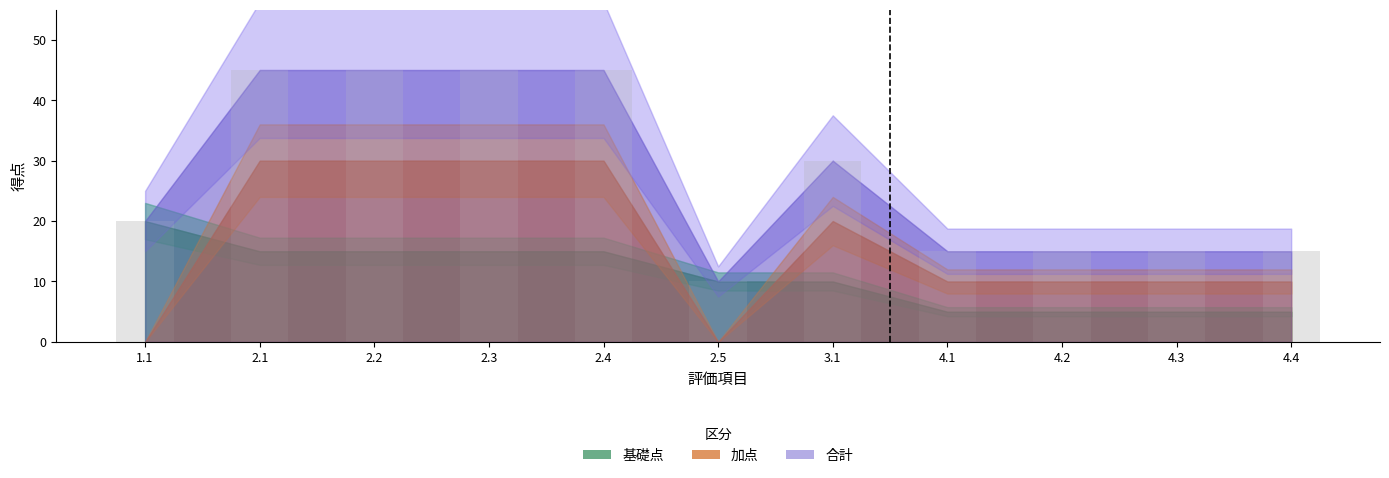

Are the bars grouped side by side (vs. stacked)?

No